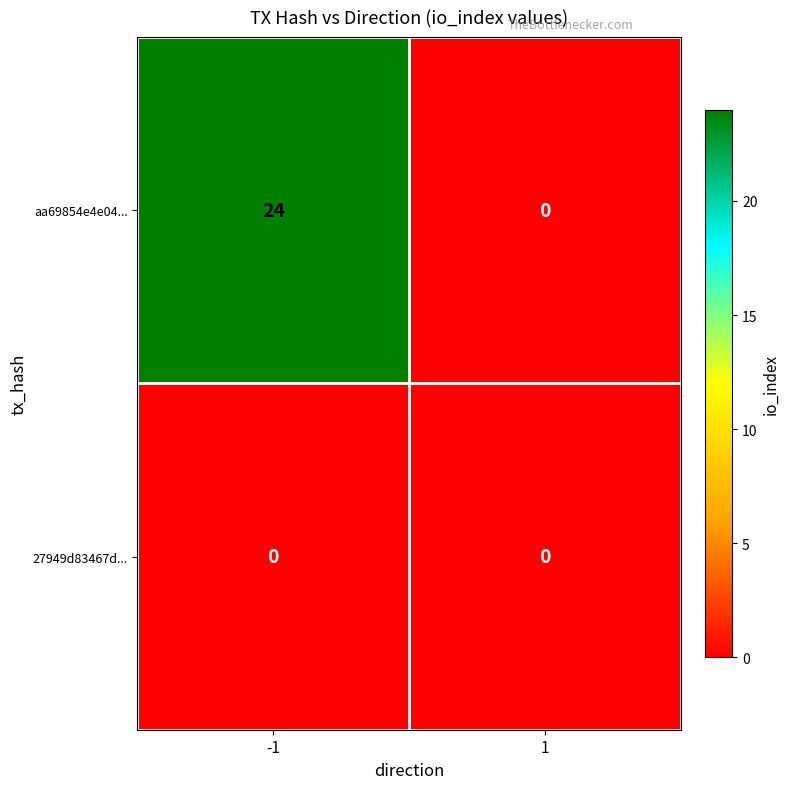

Between -1 and 1, which series saw the biggest shift?

aa69854e4e04...